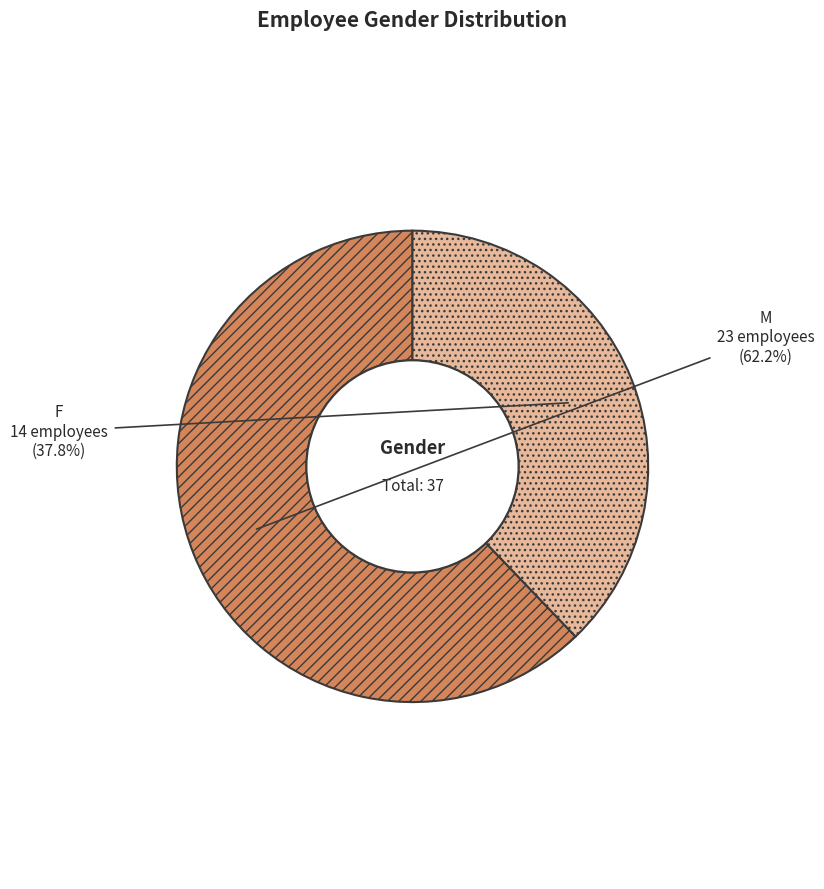

To the nearest percent, what is the difference between the largest and smallest slice percentages?

24%